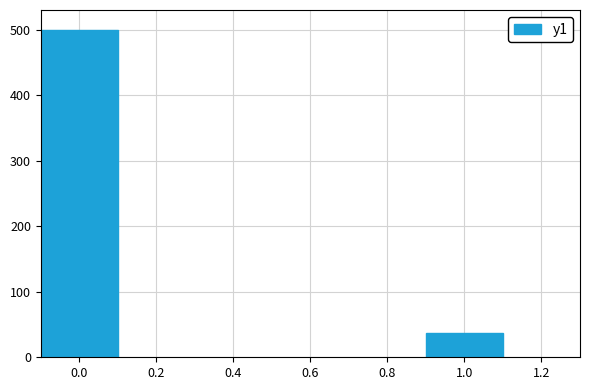

Does the chart contain any negative values?

No